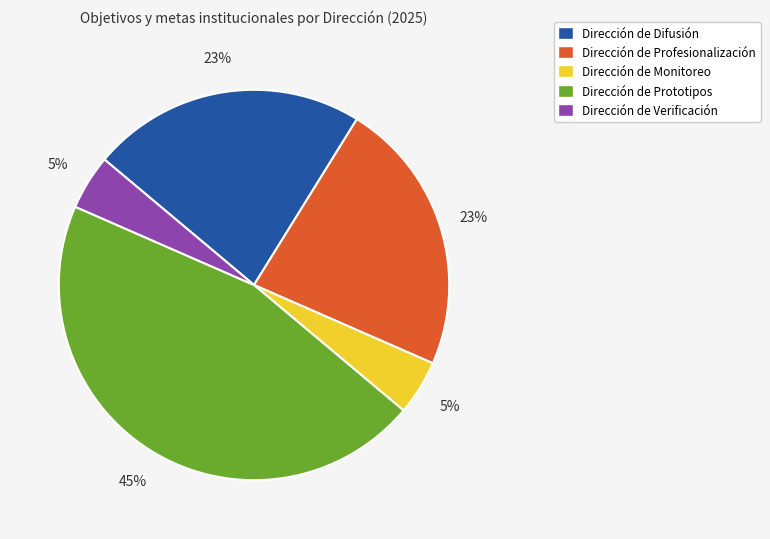

How many slices are in this pie chart?

5